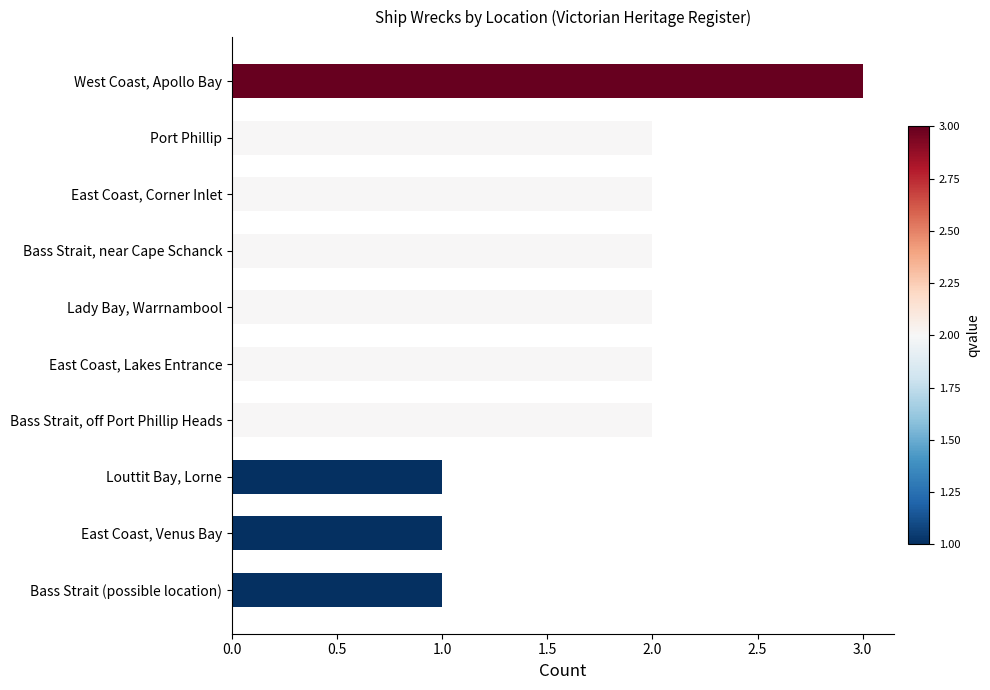

What is the sum of all values?

18